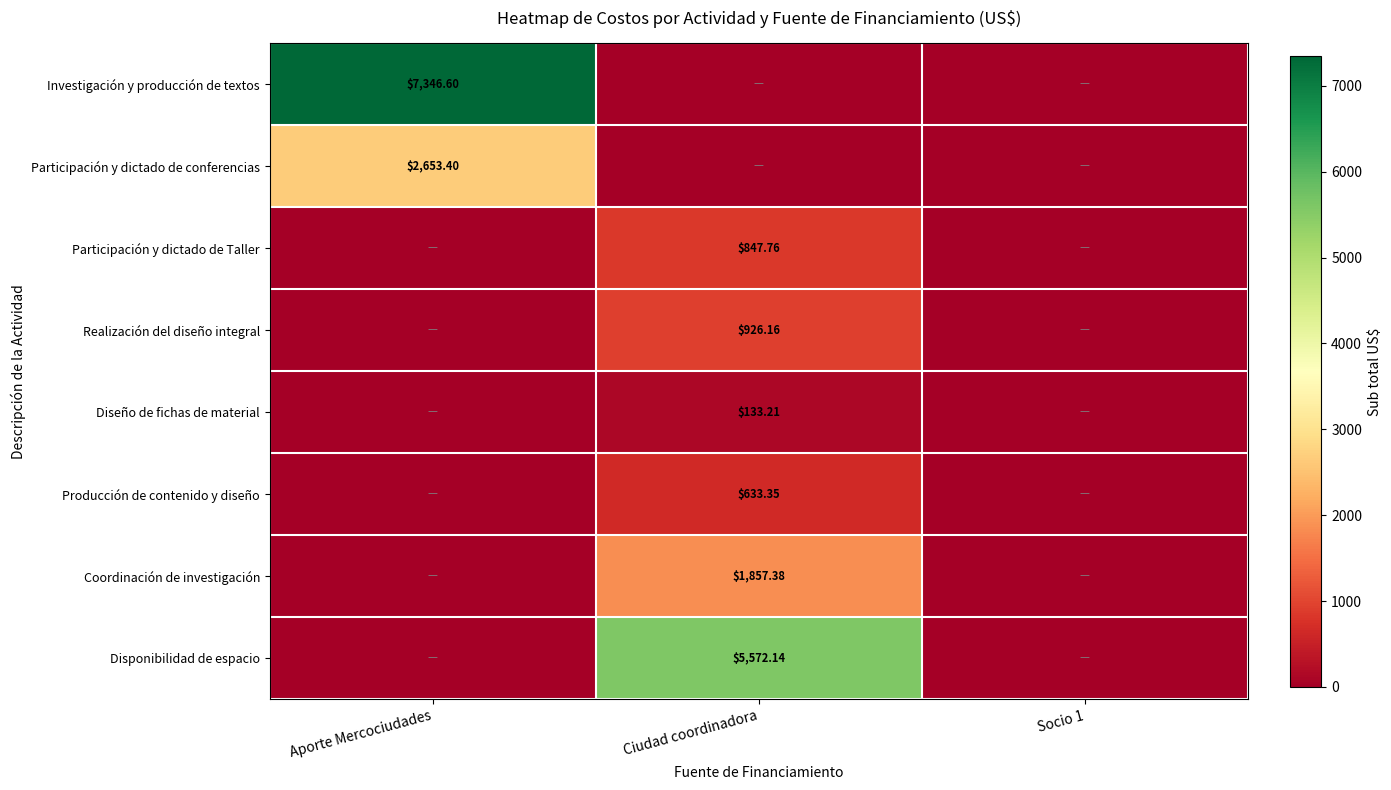

How many categories are shown in the chart?

3